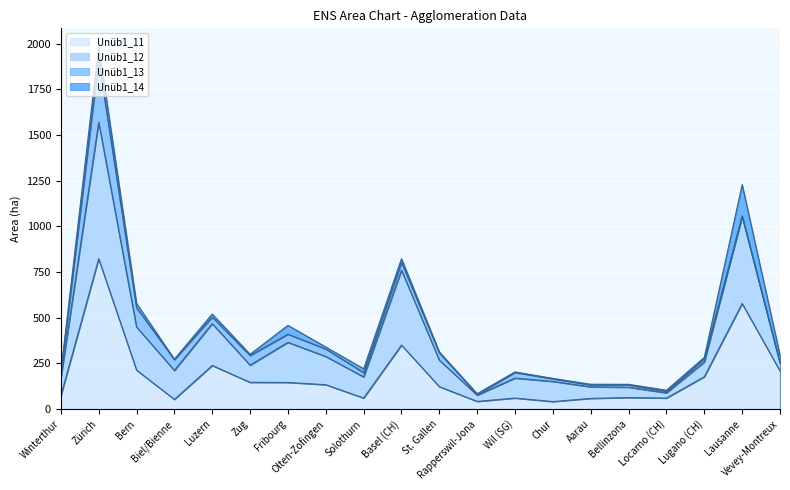

What is the spread (max minus min) of values at Chur?

110.3